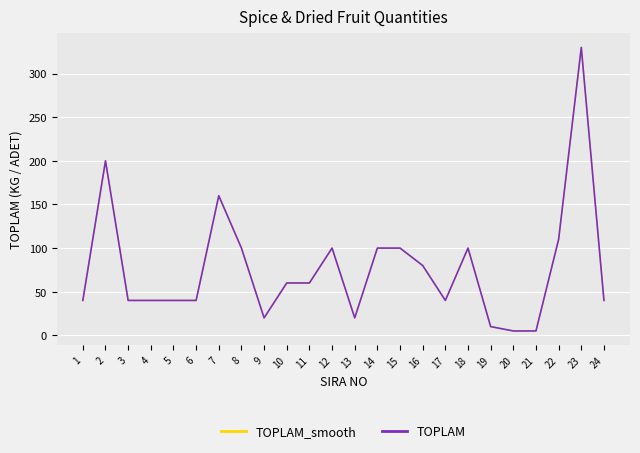

Reading left to right, transcribe all the data shown in this chart.

TOPLAM: 40	200	40	40	40	40	160	100	20	60	60	100	20	100	100	80	40	100	10	5	5	110	330	40
TOPLAM_smooth: 40	200	40	40	40	40	160	100	20	60	60	100	20	100	100	80	40	100	10	5	5	110	330	40